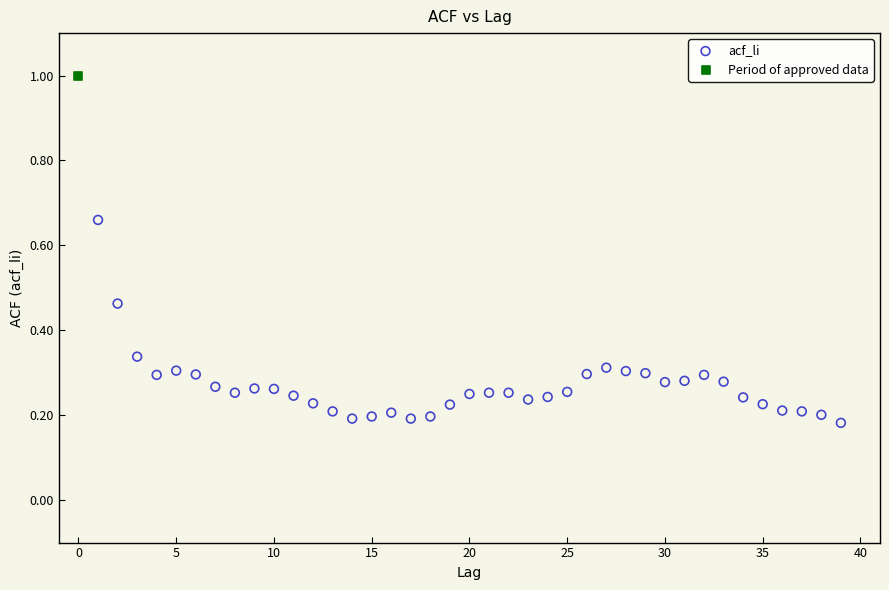

What are all the series names shown in the legend?

acf_li, Period of approved data